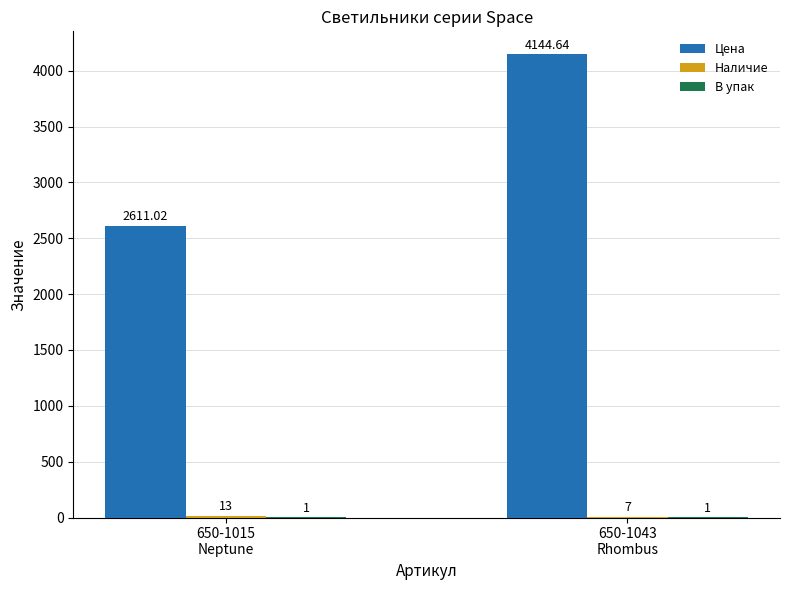

At which category is the sum across all series the highest?

650-1043
Rhombus